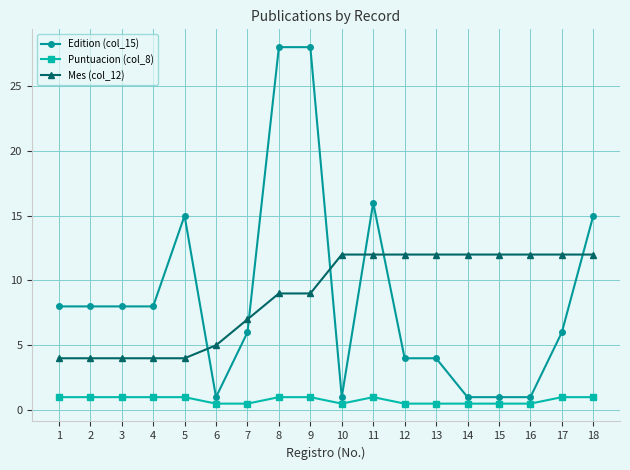

What is the maximum value for Puntuacion (col_8)?

1.0